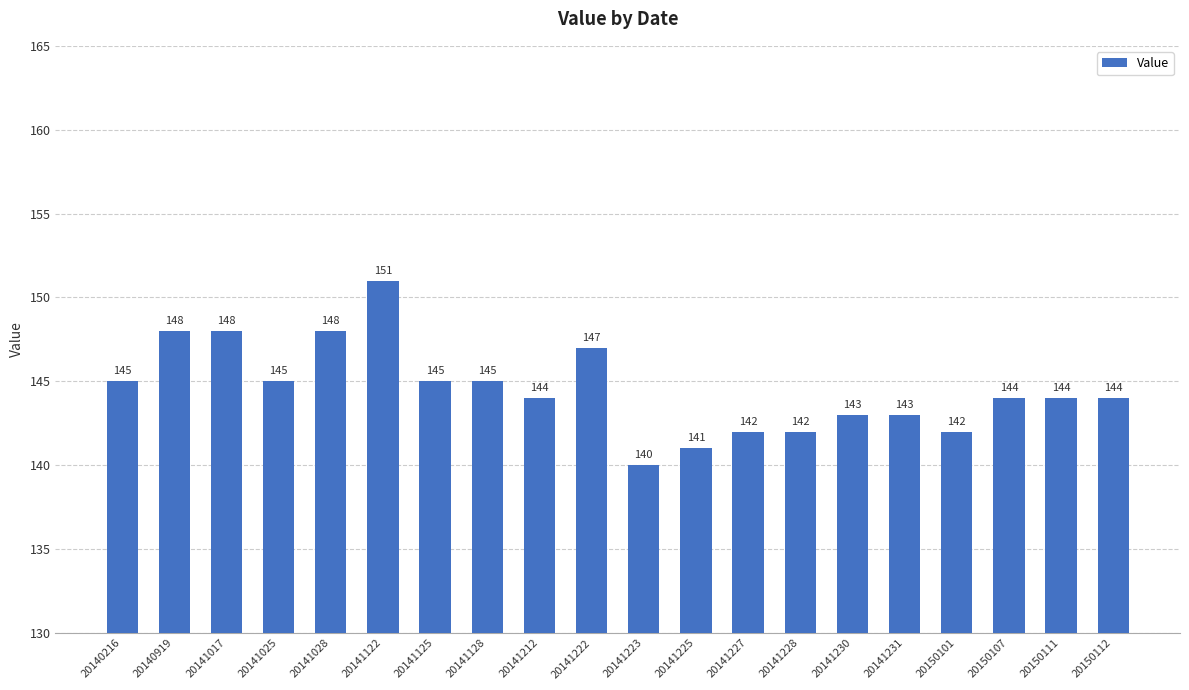

What is the difference between the maximum and minimum values?

11